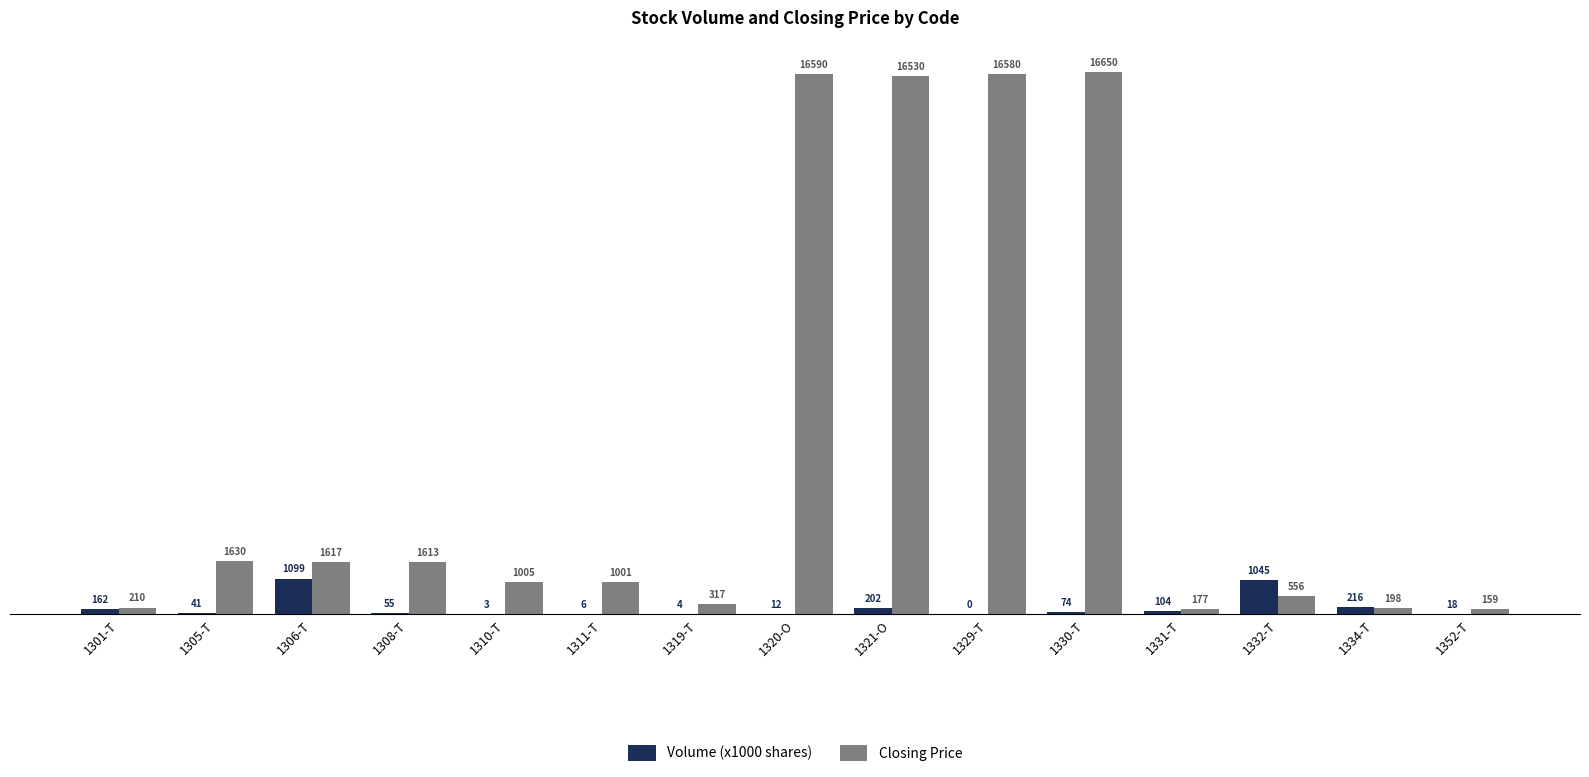

At which category is the sum across all series the highest?

1321-O